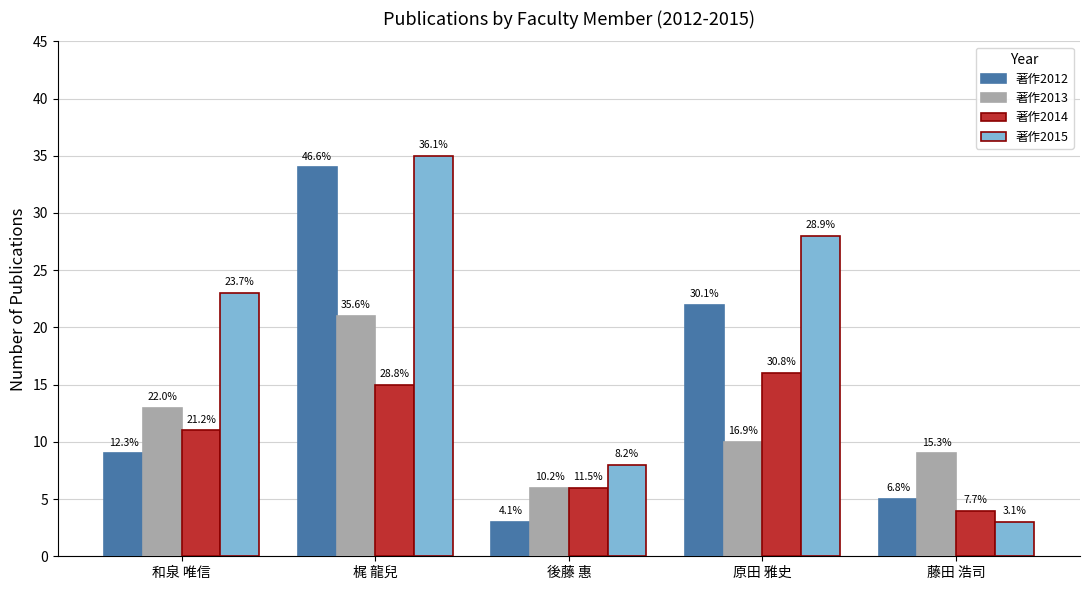

How many groups of bars are there?

5